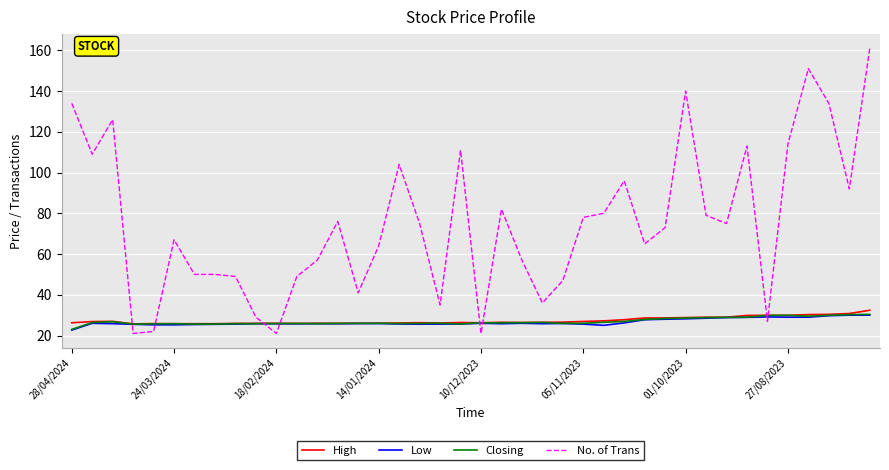

What is the maximum value for No. of Trans?

161.0